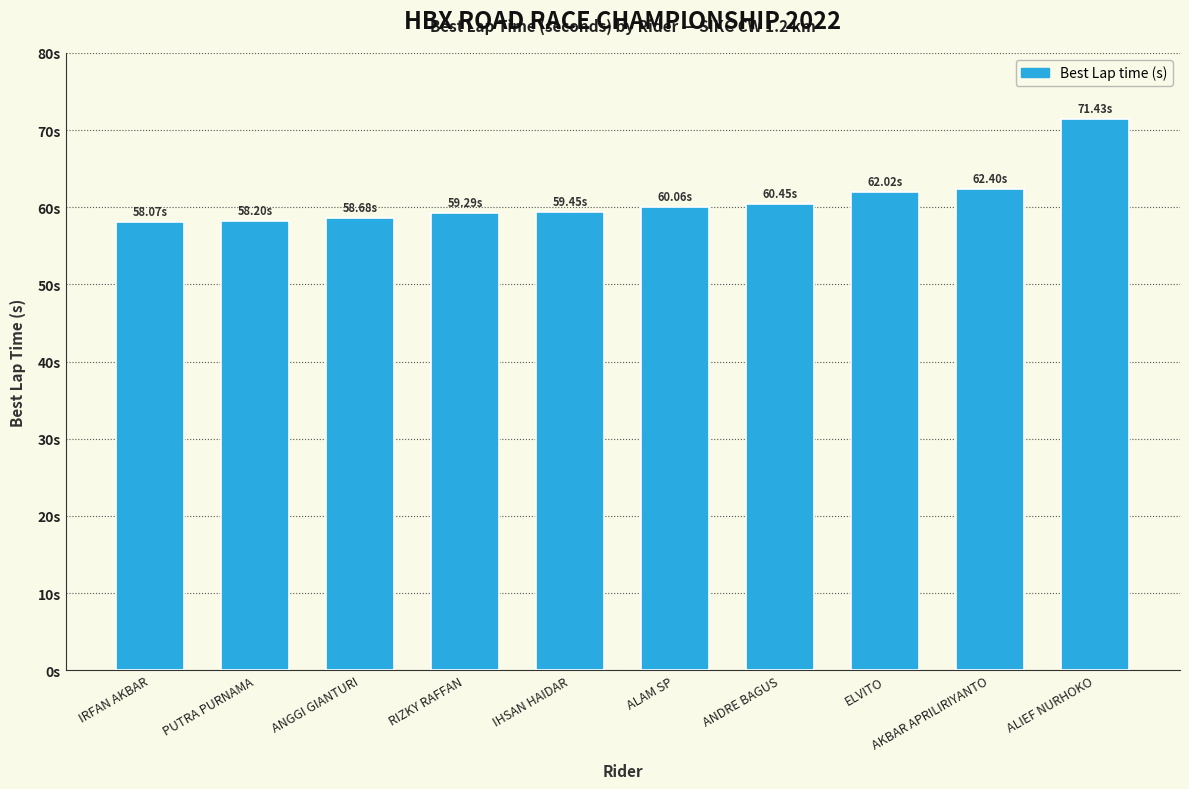

Does the chart contain any negative values?

No